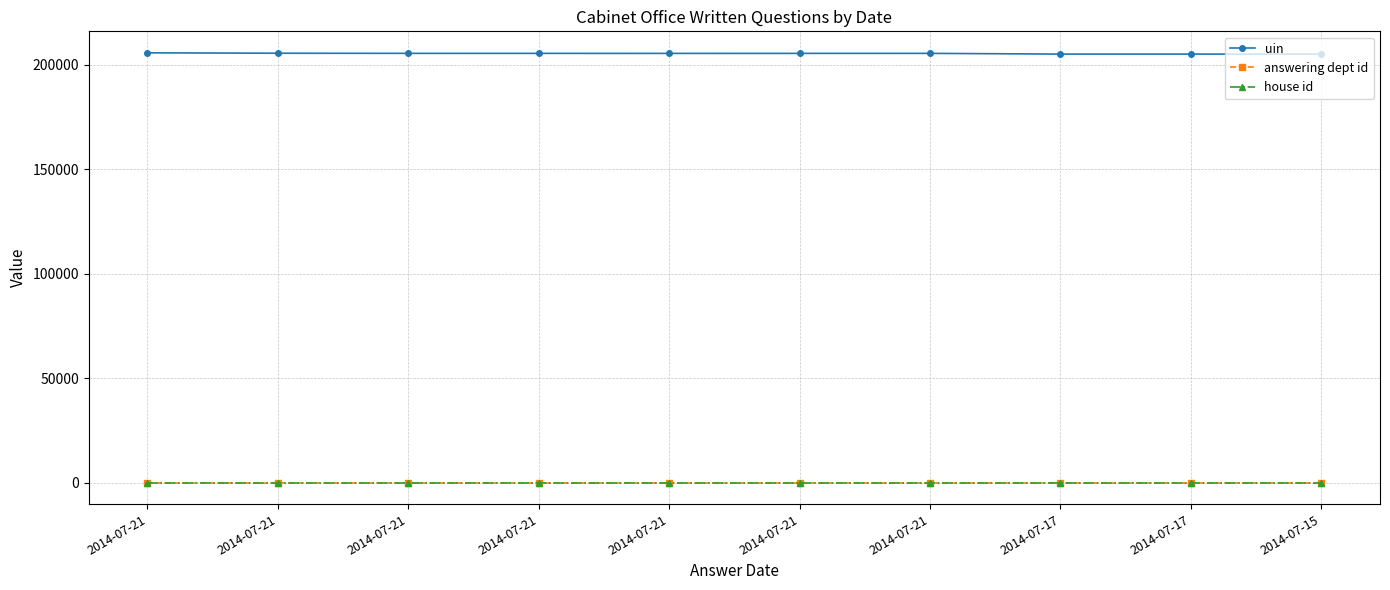

Where does the uin series first go above 205430?

2014-07-21